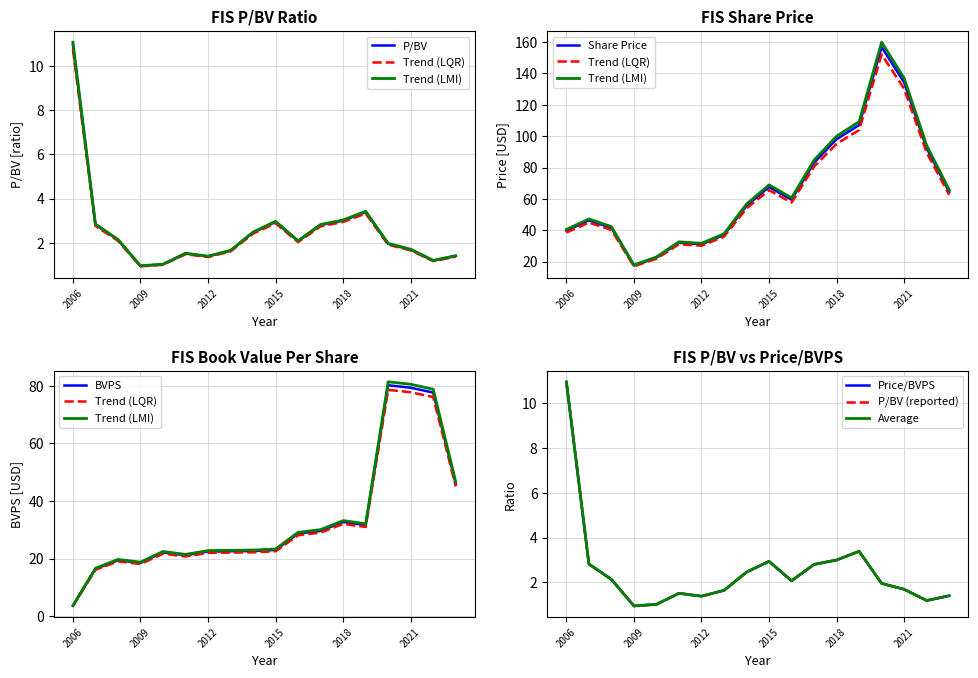

How many times do P/BV and BVPS cross each other?

1